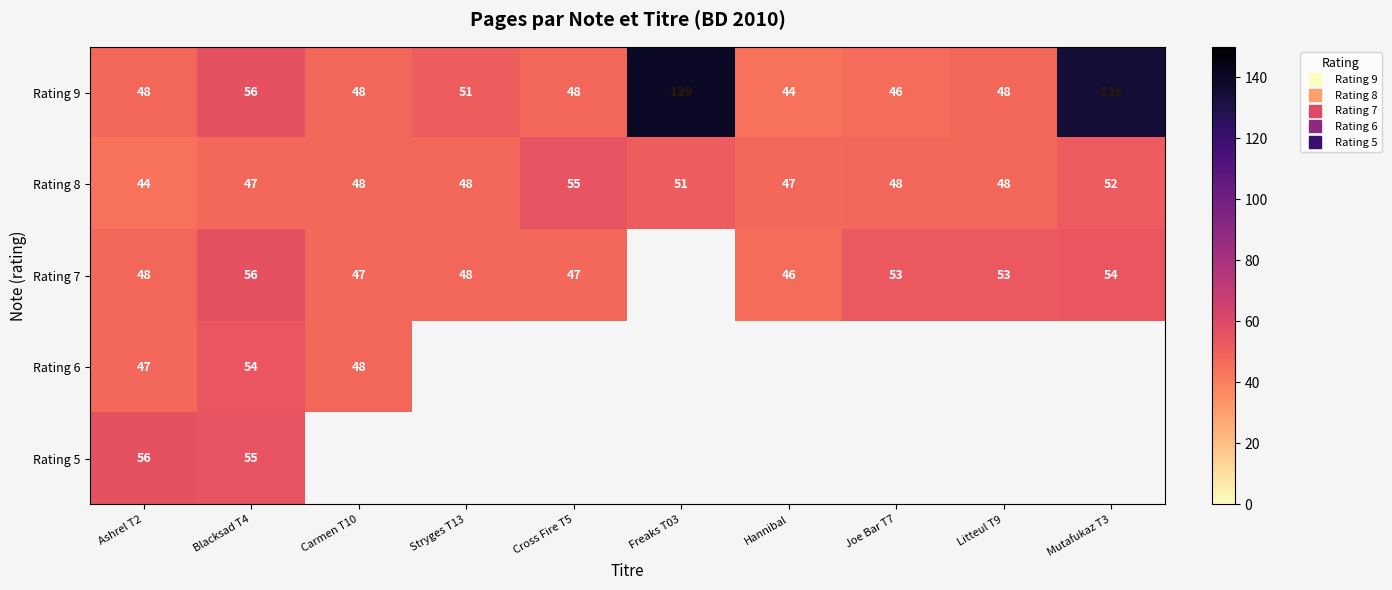

Rank the series at Carmen T10 from highest to lowest value.

Rating 9, Rating 8, Rating 6, Rating 5, Rating 7